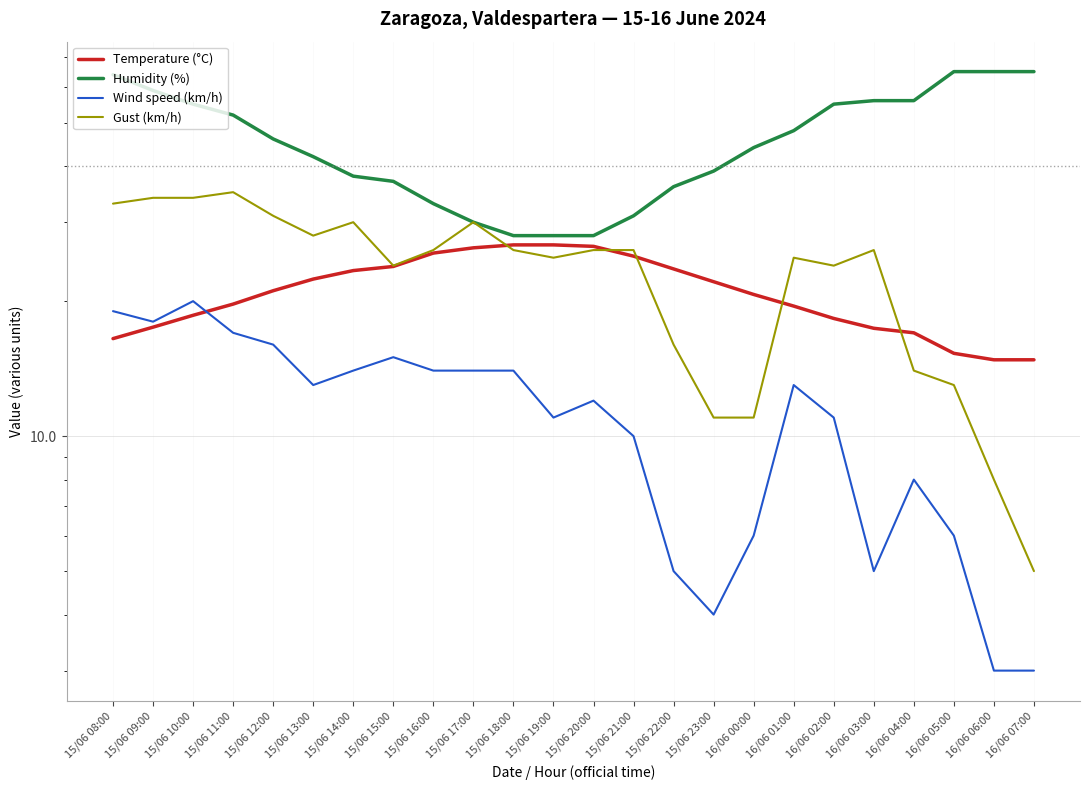

What is the sum of all Gust (km/h) values?

561.0